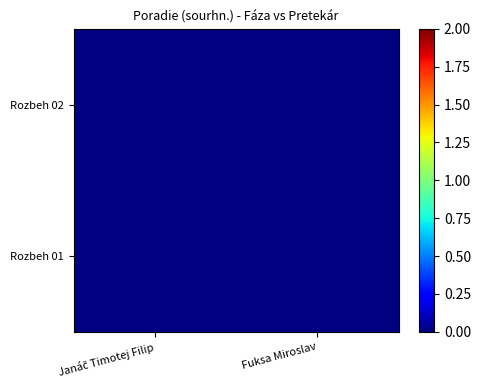

Rank the categories by Rozbeh 02 value from highest to lowest.

Janáč Timotej Filip, Fuksa Miroslav